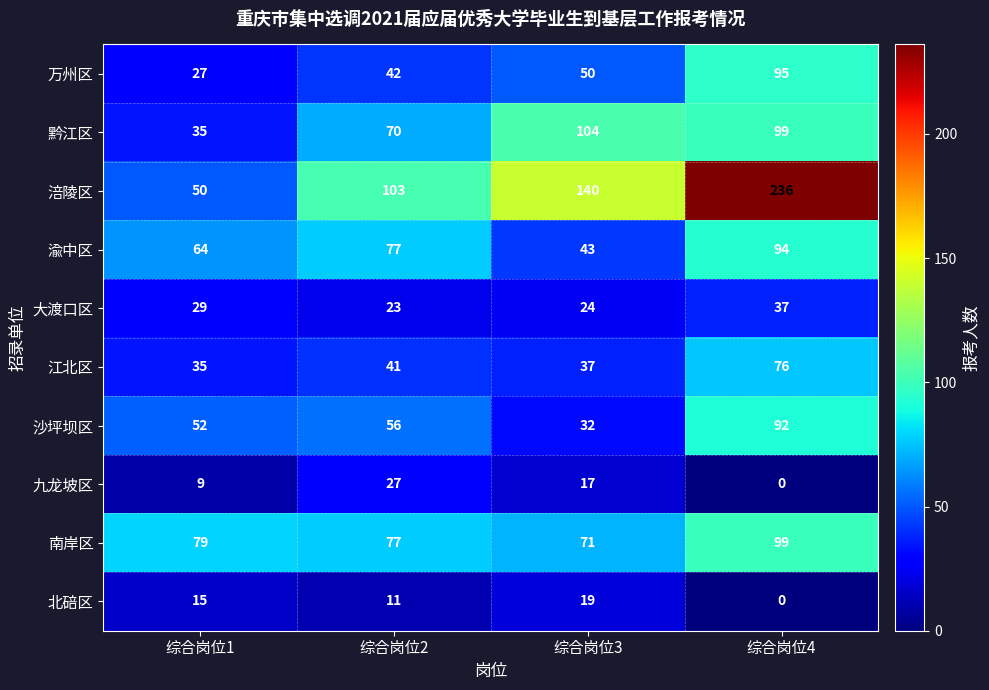

How many values in the 黔江区 series are below 99?

2